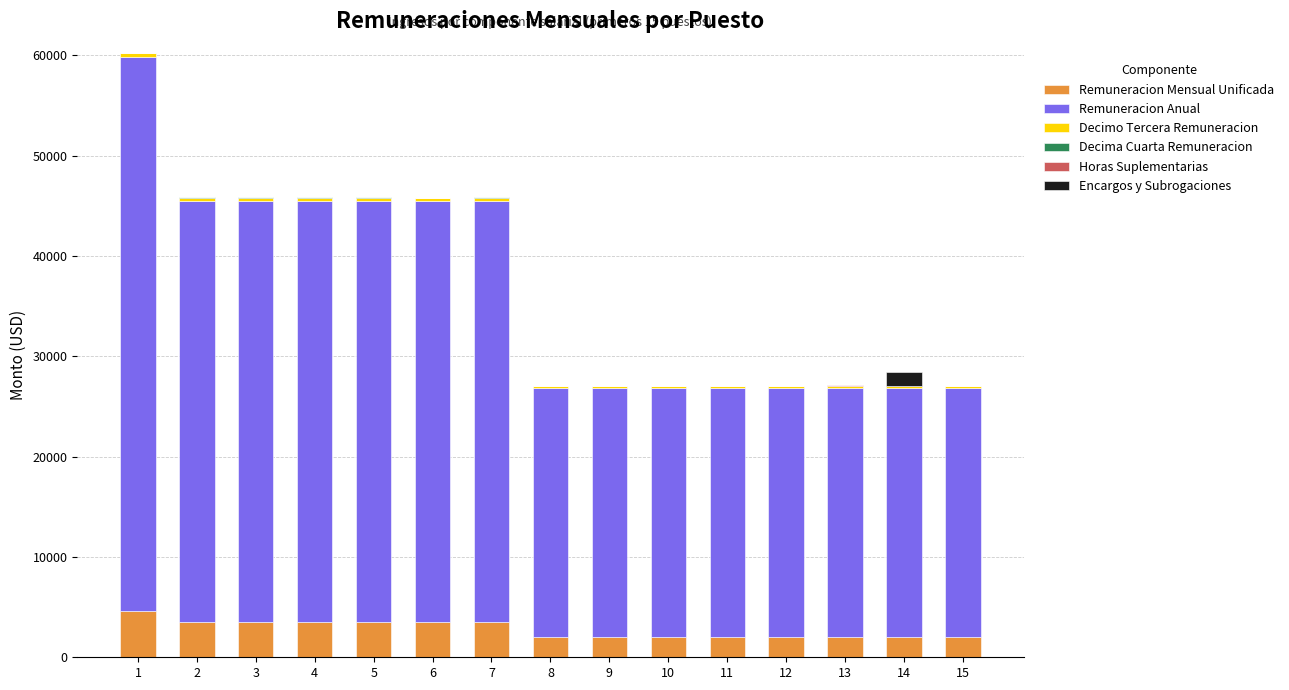

What is the highest value of the Remuneracion Mensual Unificada series?

4600.0